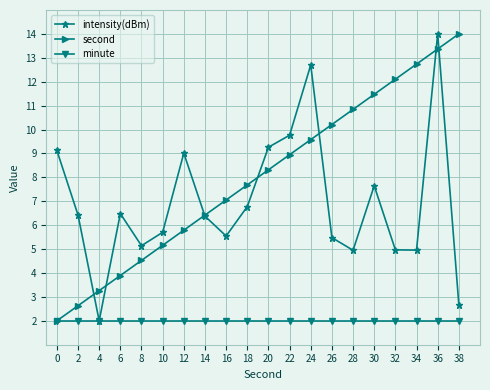

Which series has the largest total across all categories?

second